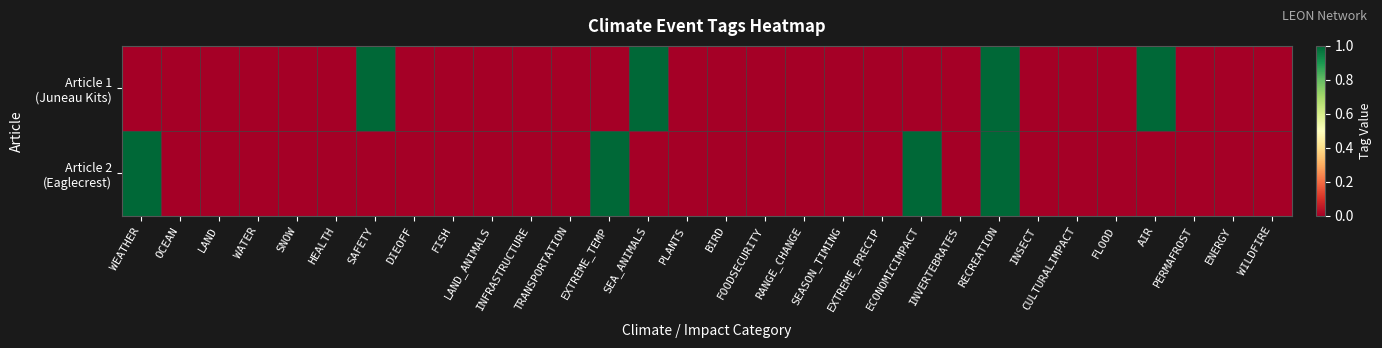

How many distinct data groups are displayed?

2